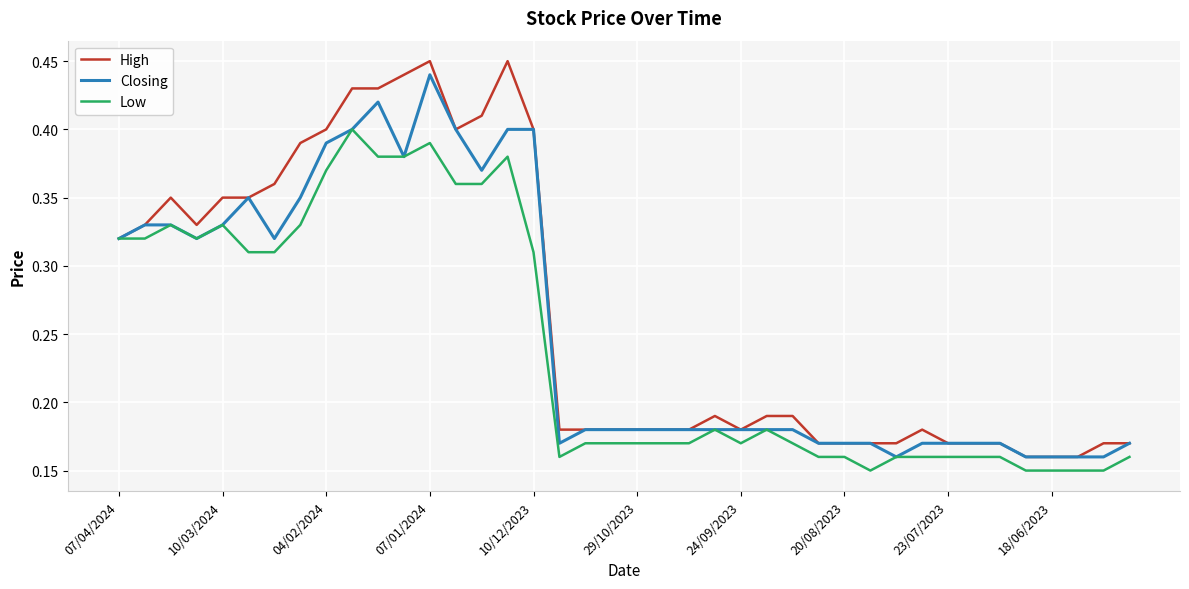

Which series has the widest spread of values?

High